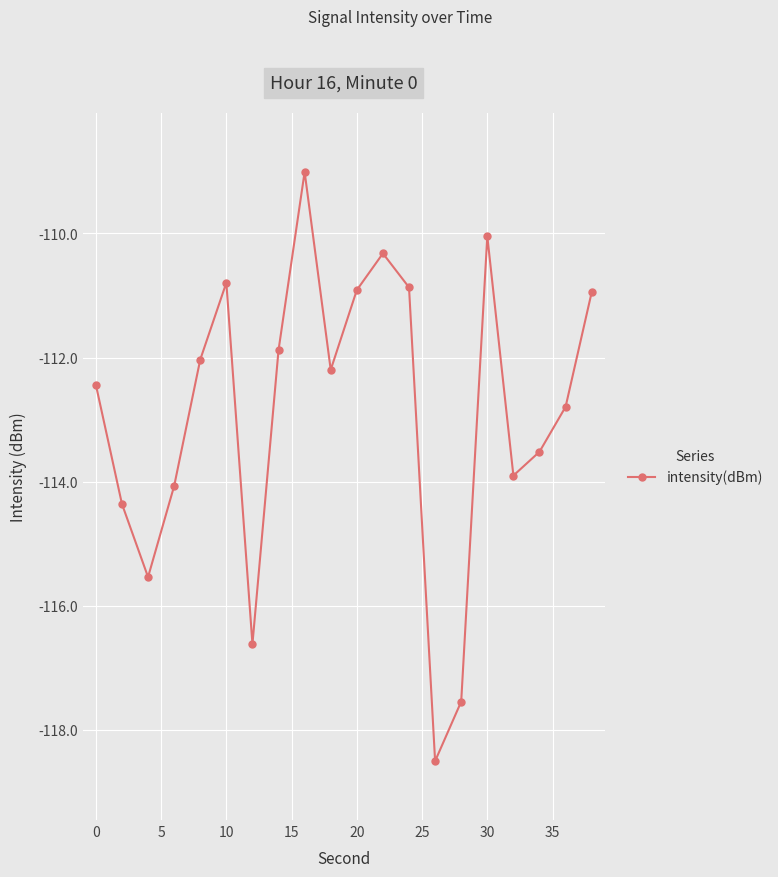

What is the sum of all values?

-2258.3